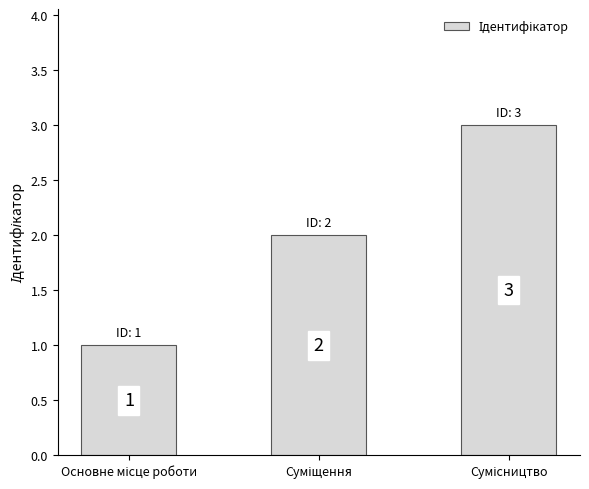

What is the maximum value shown in the chart?

3